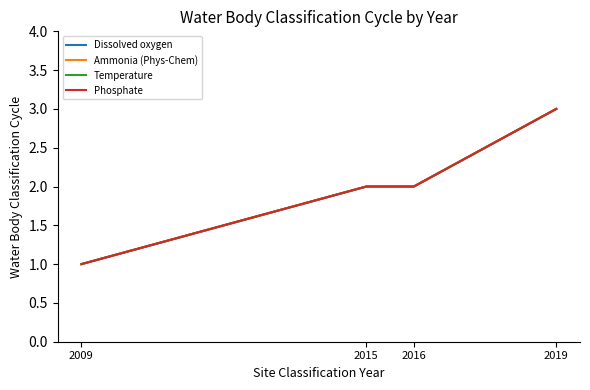

What is the average value of the Dissolved oxygen series?

2